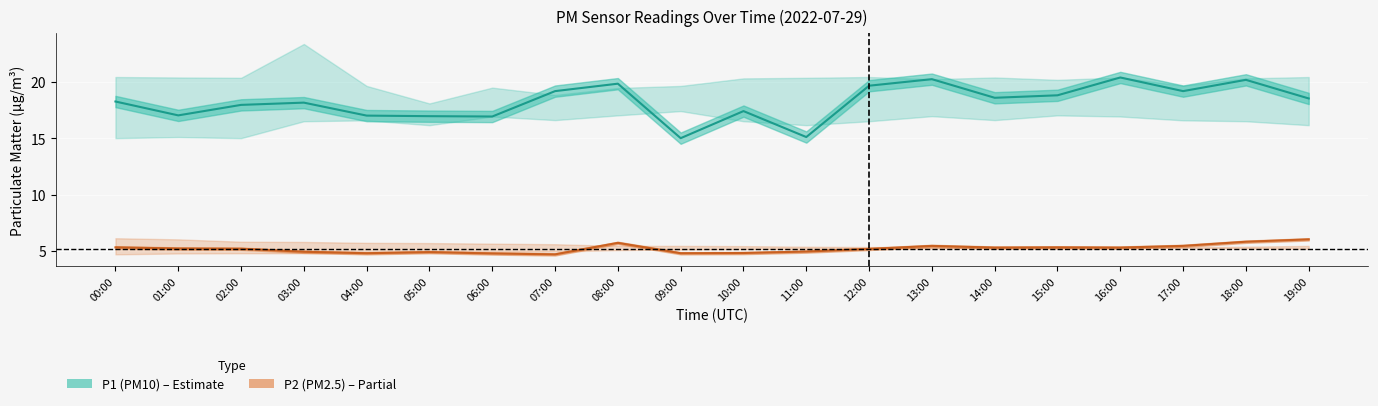

Between 16:00 and 10:00, which is larger?

16:00